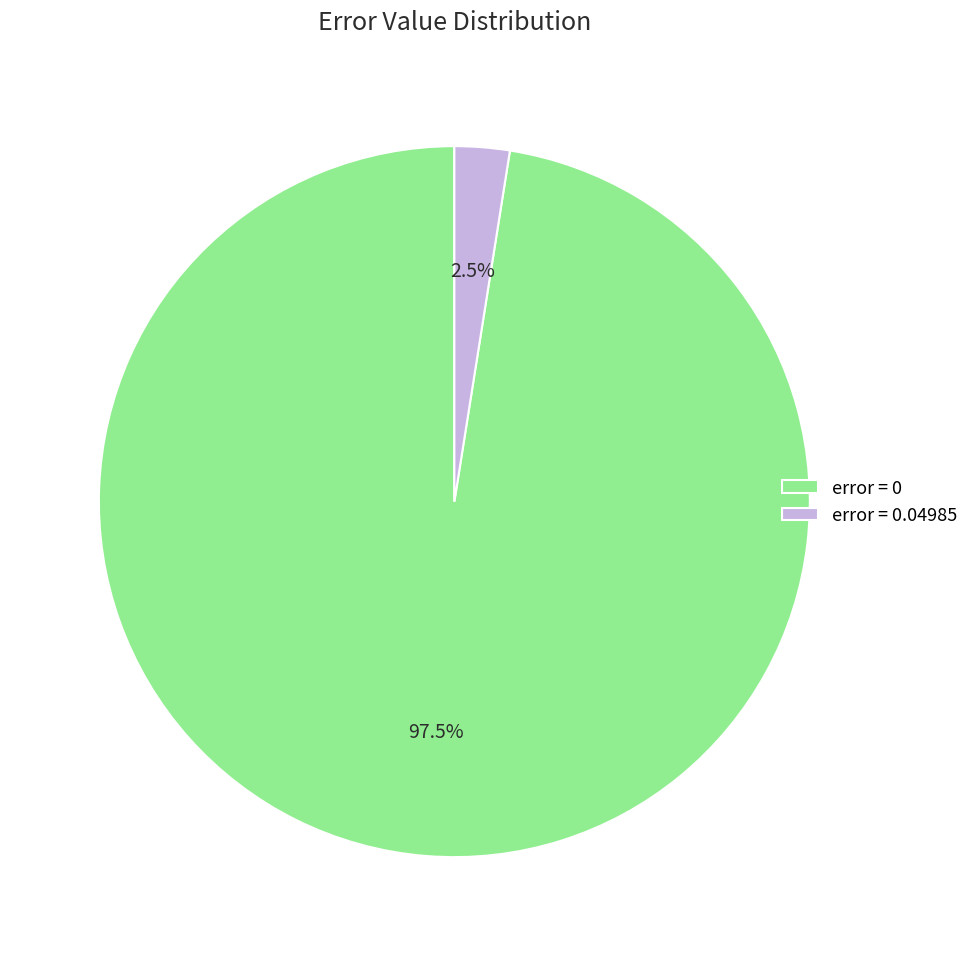

Which slice is the smallest?

error = 0.04985